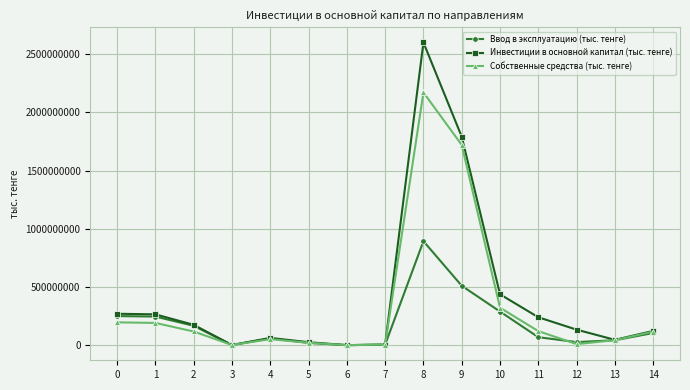

Is the value of Ввод в эксплуатацию (тыс. тенге) at 1 greater than the value of Инвестиции в основной капитал (тыс. тенге) at 9?

No